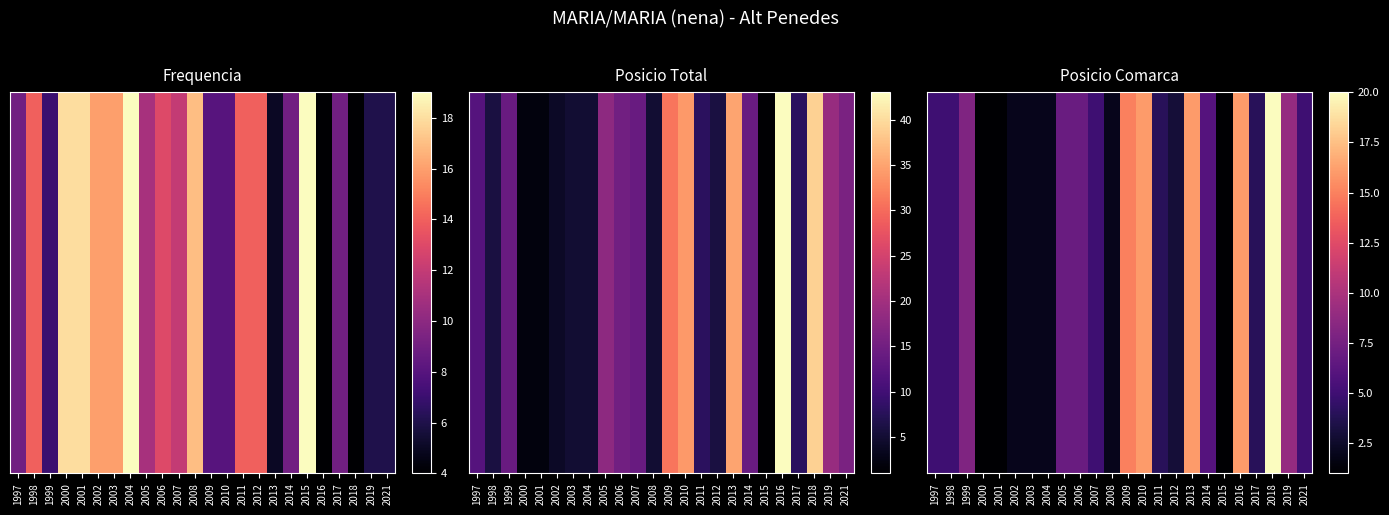

What is the difference between the values at 2009 and 2006?

8